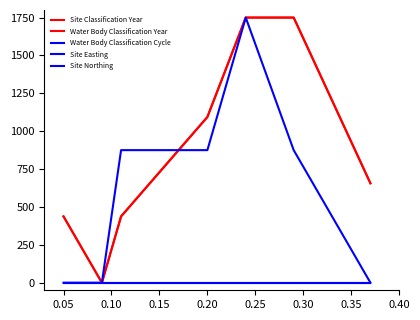

Where does the Water Body Classification Year series first go above 656?

0.20